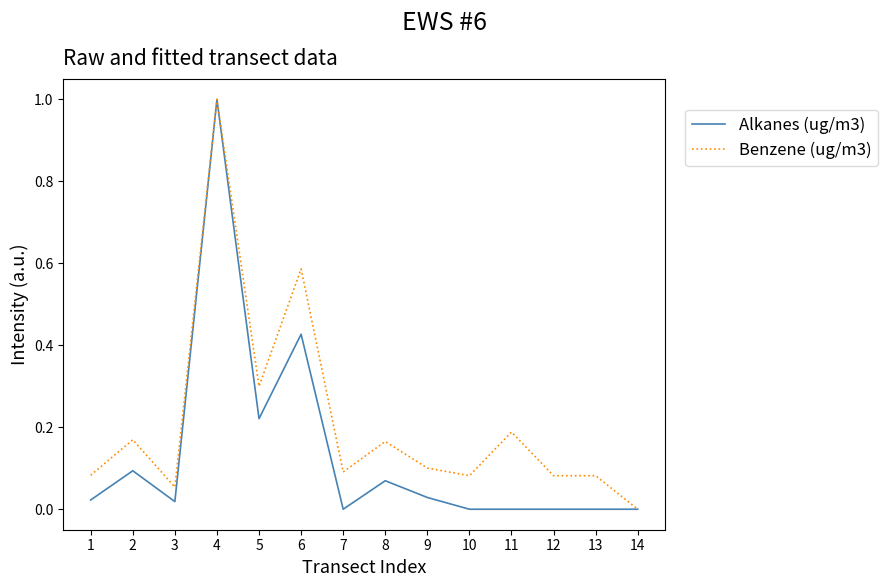

Does the chart have visible grid lines?

No